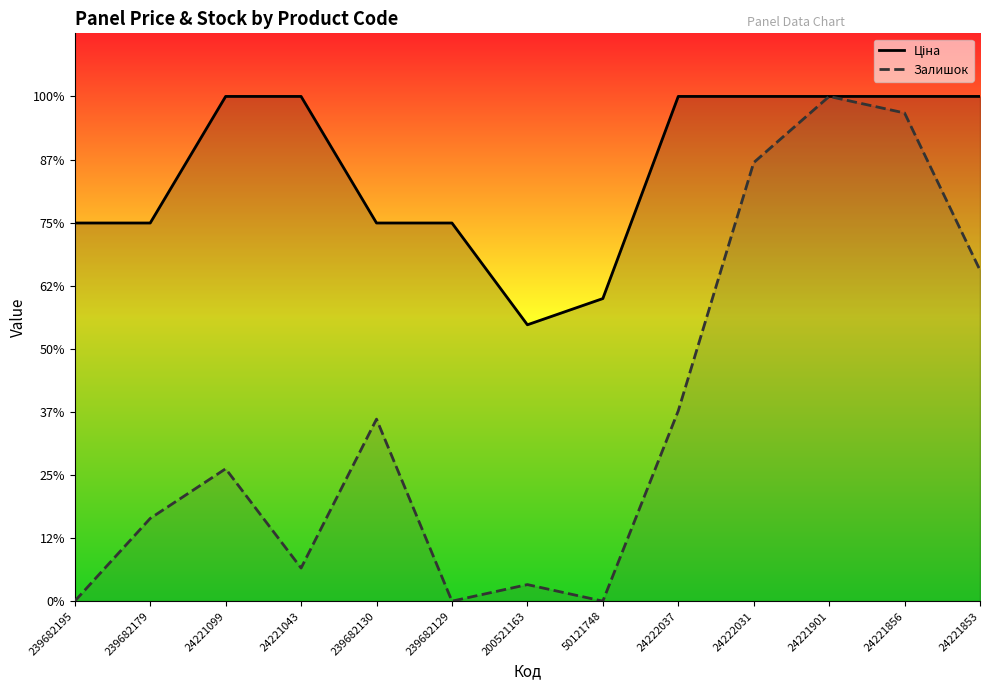

Which label corresponds to the smallest value in the chart?

239682195